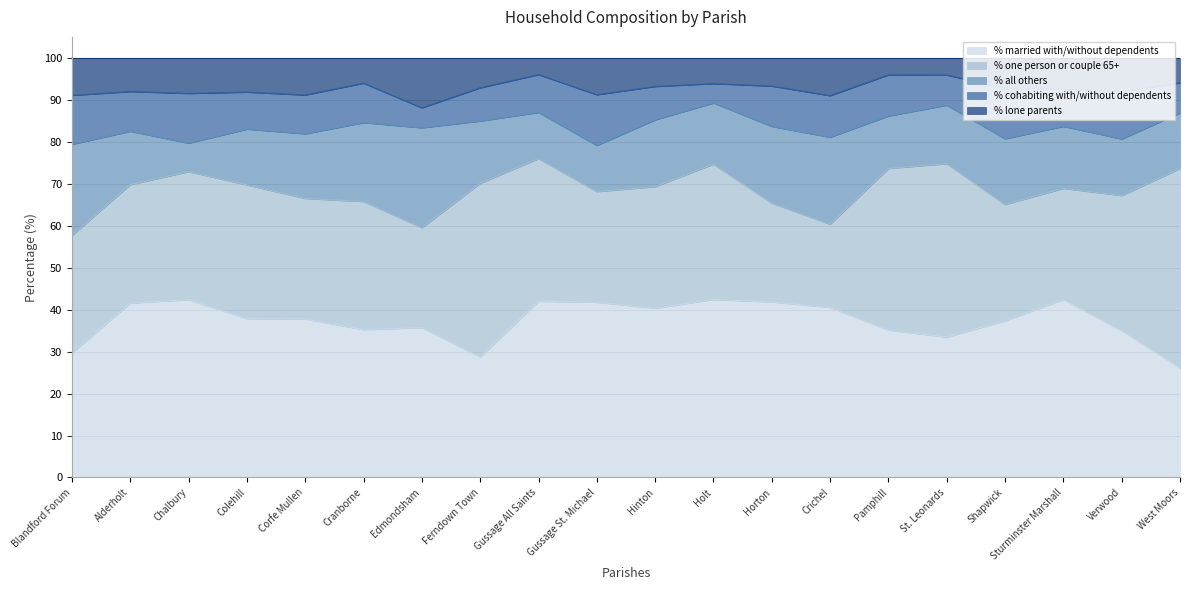

True or false: % one person or couple 65+ and % married with/without dependents cross at least once.

True